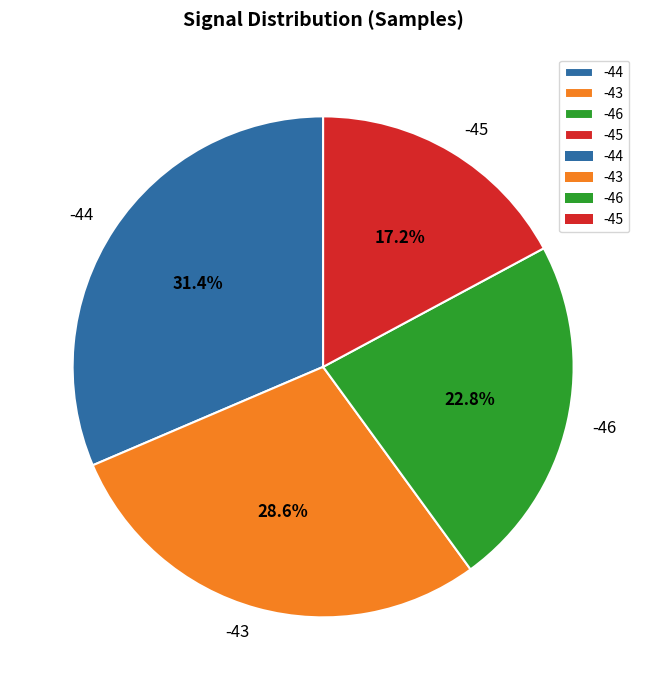

The -44 slice represents 14% of the pie. True or false?

False